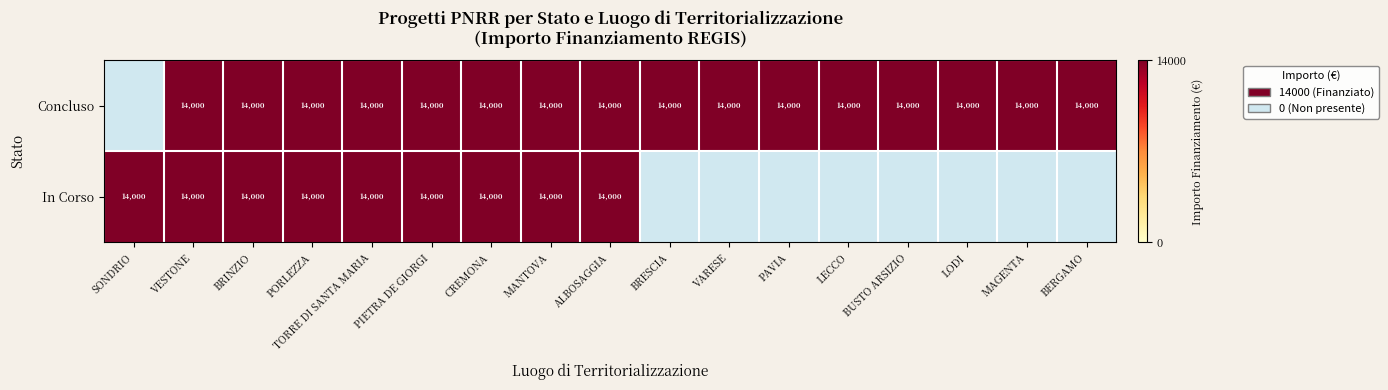

The value of Concluso at VESTONE is 14000.0. True or false?

True